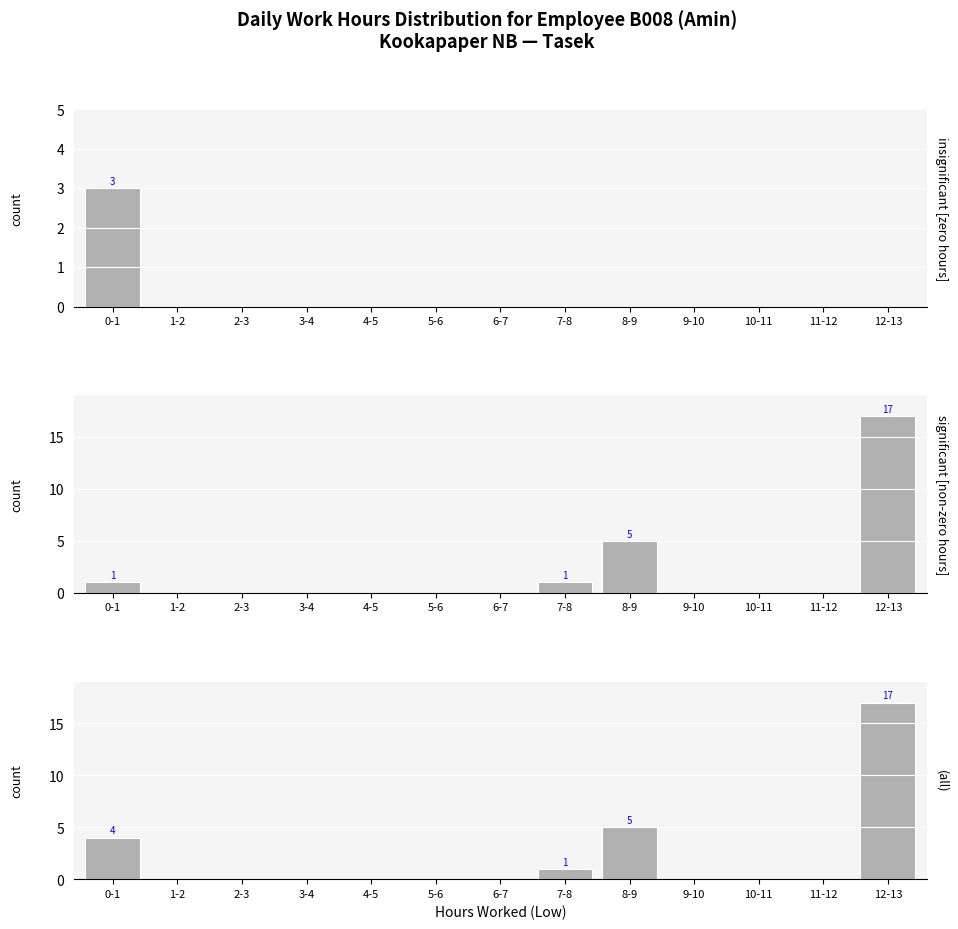

List the series in order of their peak value, lowest first.

insignificant [zero hours], significant [non-zero hours], (all)